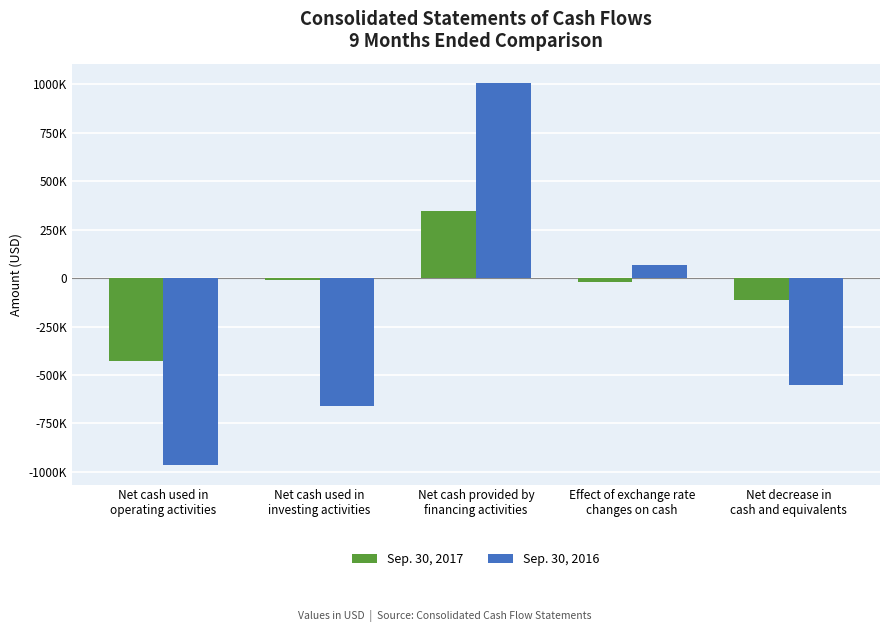

Which series has the widest spread of values?

Sep. 30, 2016